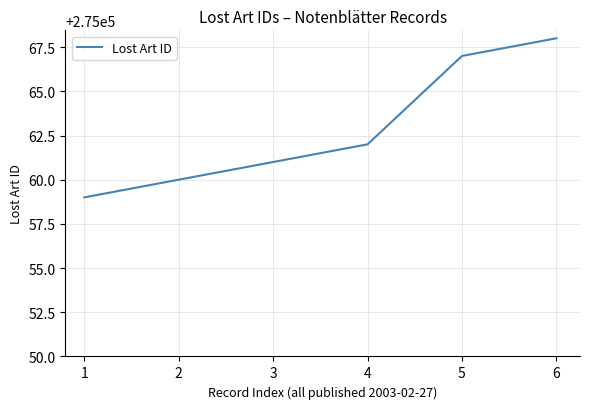

What is the smallest value displayed?

275059